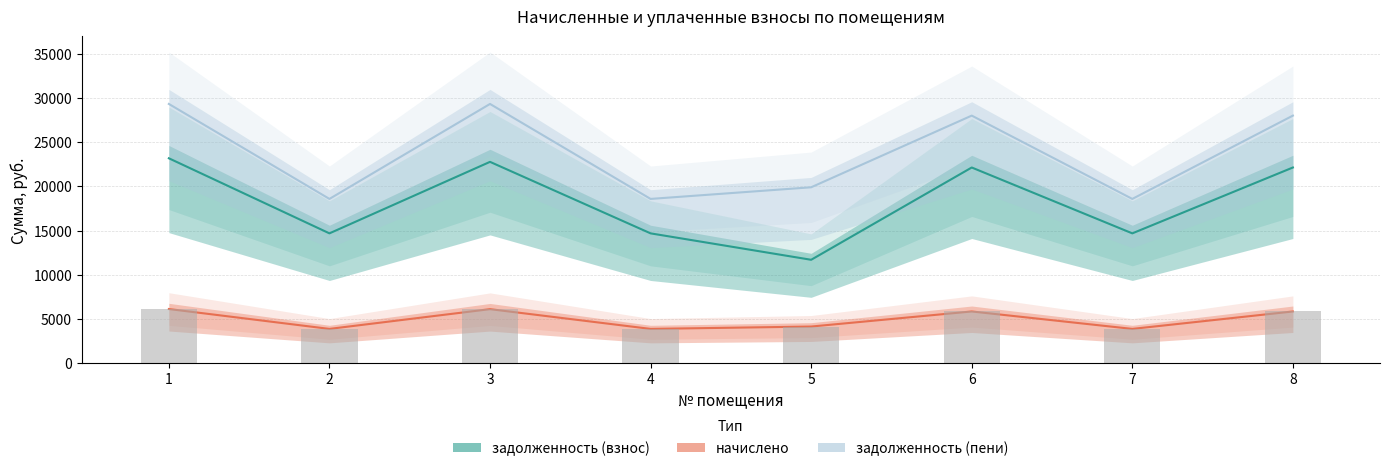

Is it true that начислено equals 6698.4 at 5?

False